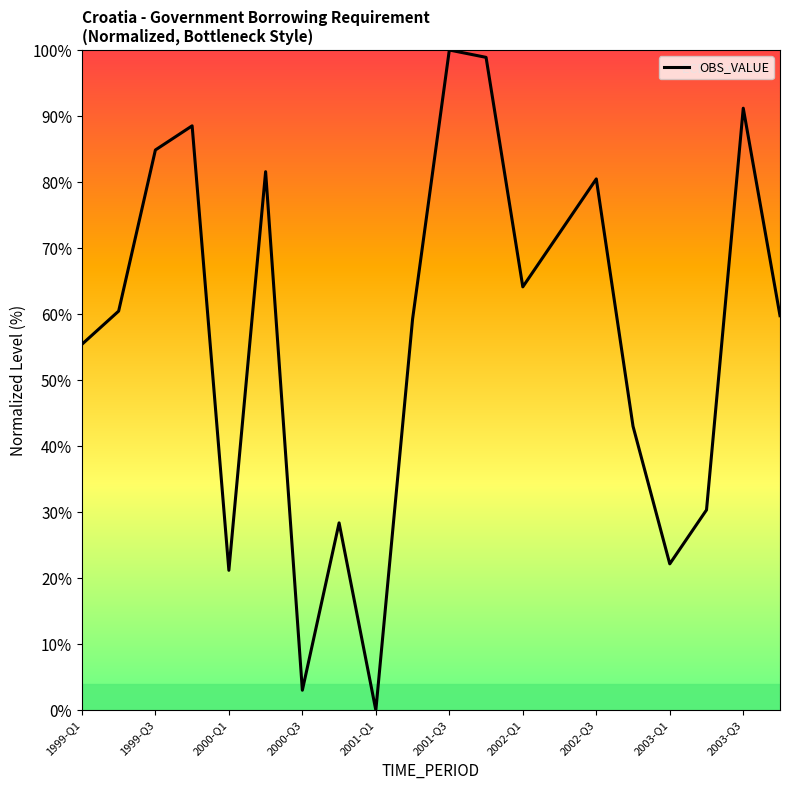

What is the difference between the maximum and minimum values?

100.0